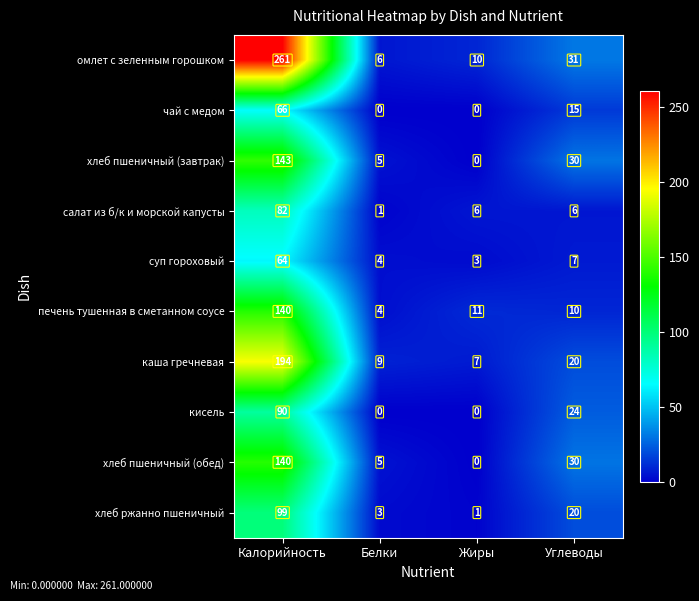

What is the difference between the highest and lowest values at Белки?

9